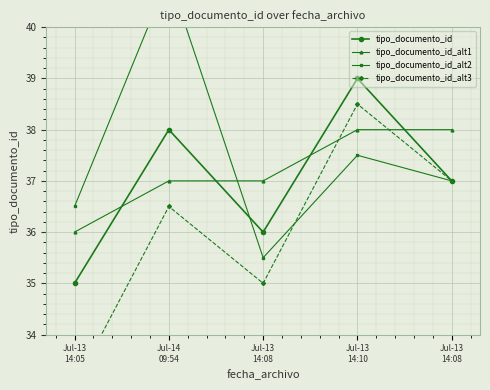

What is the difference between the maximum and second lowest values in the tipo_documento_id_alt1 series?

1